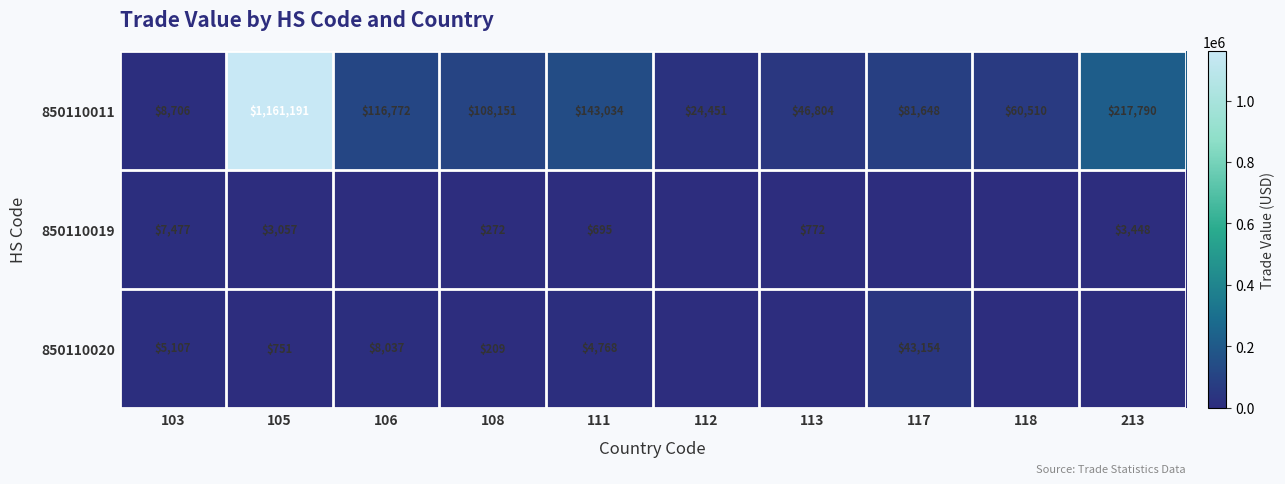

Where is 850110011 nearest to the value 584948?

213